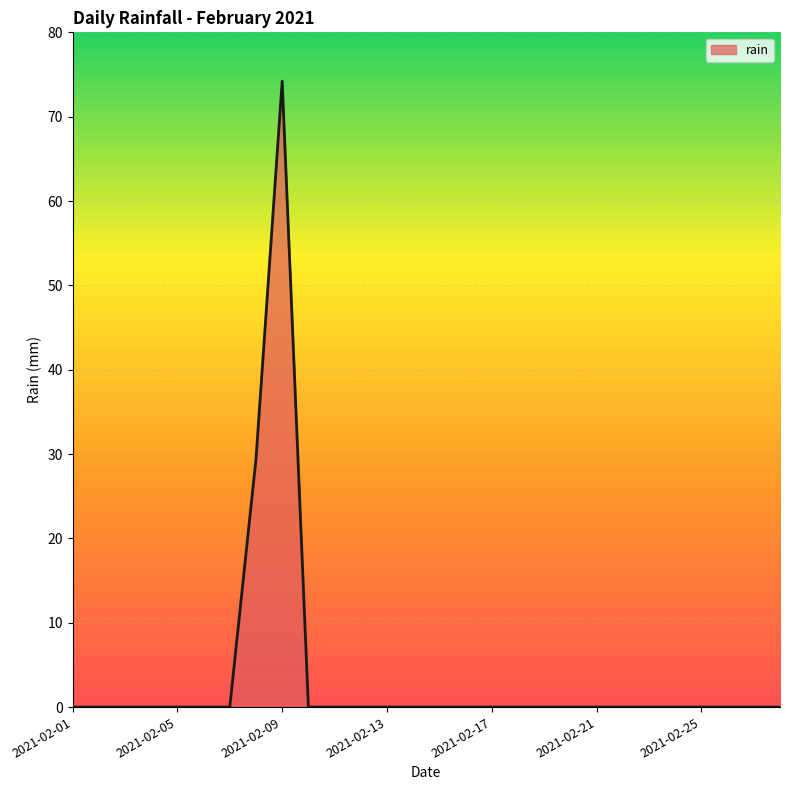

What is the maximum value shown in the chart?

74.2